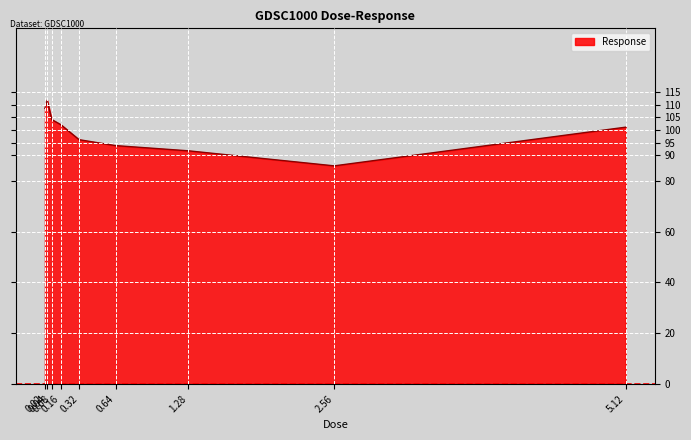

What is the change in value from 0.08 to 5.12?

-3.0